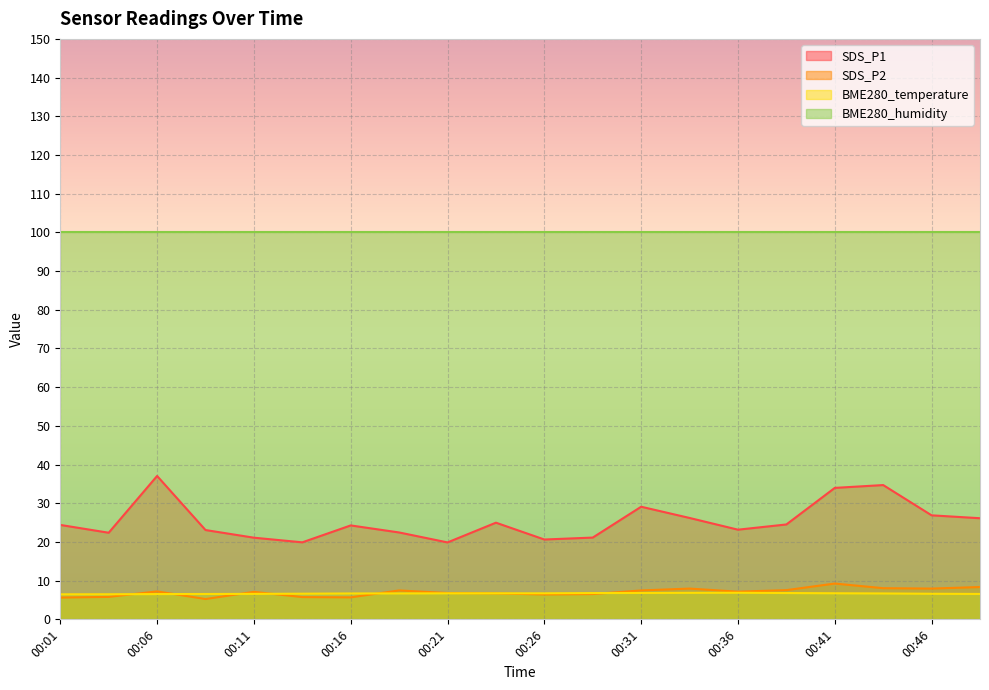

Which has a higher value, 00:39 or 00:19?

00:39